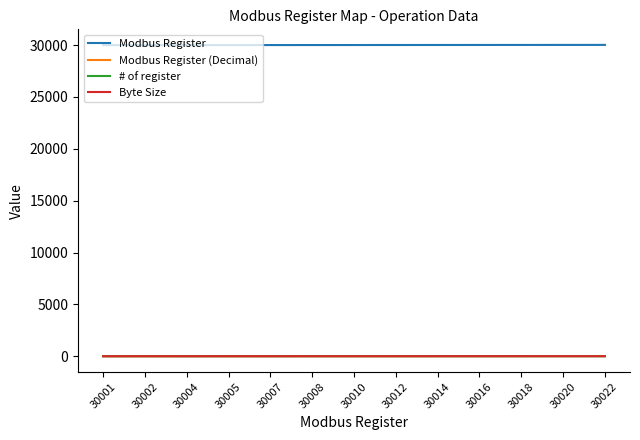

True or false: Byte Size and # of register intersect in this chart.

False